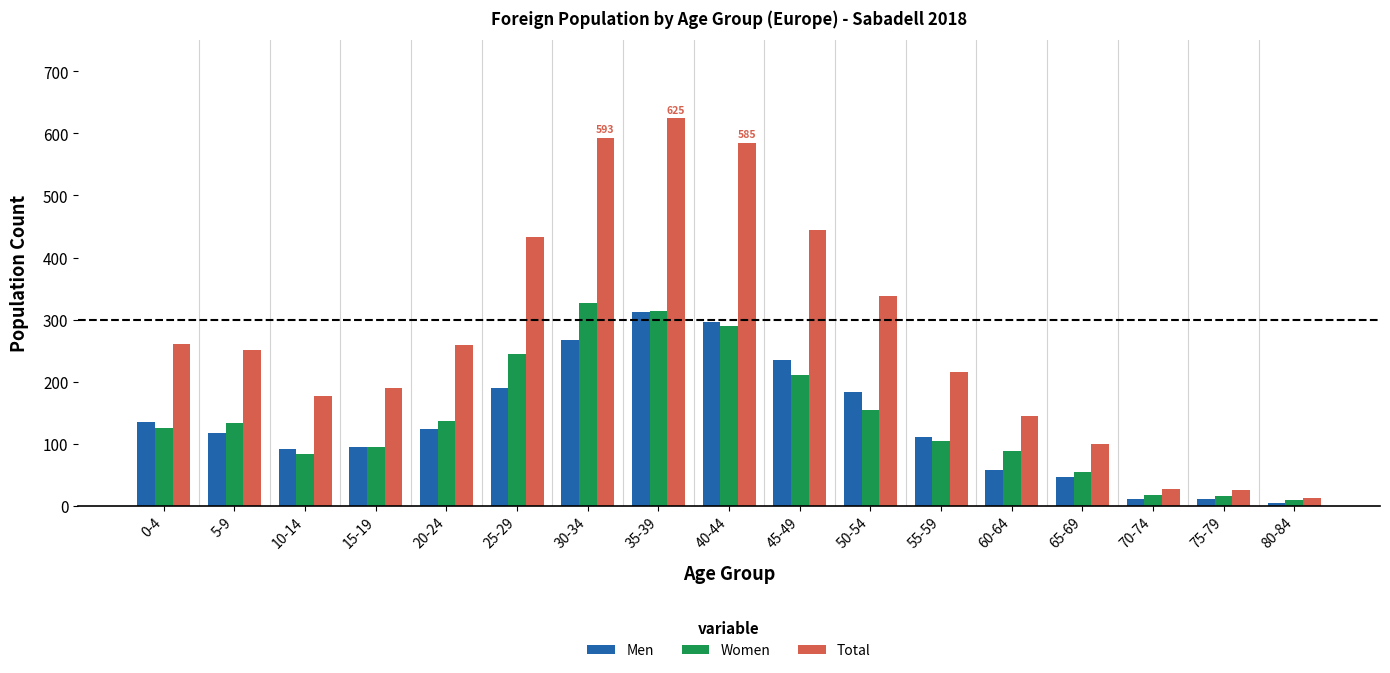

What is the minimum value for Women?

9